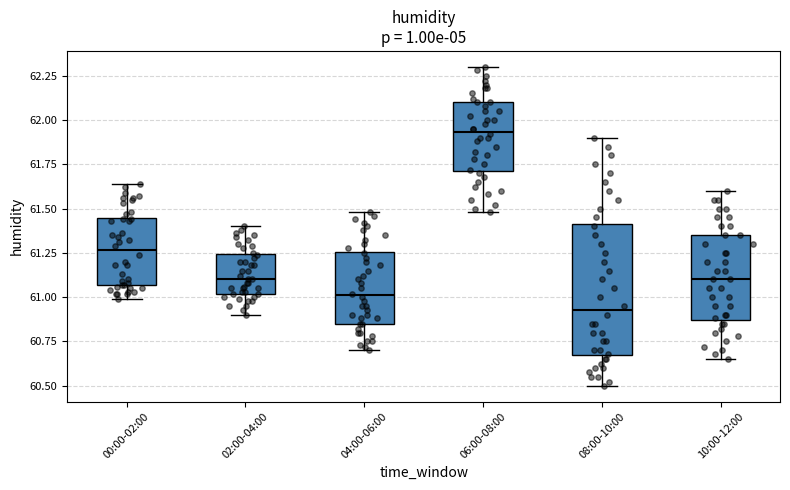

Which box is the tallest, from its lower edge to its upper edge?

08:00-10:00